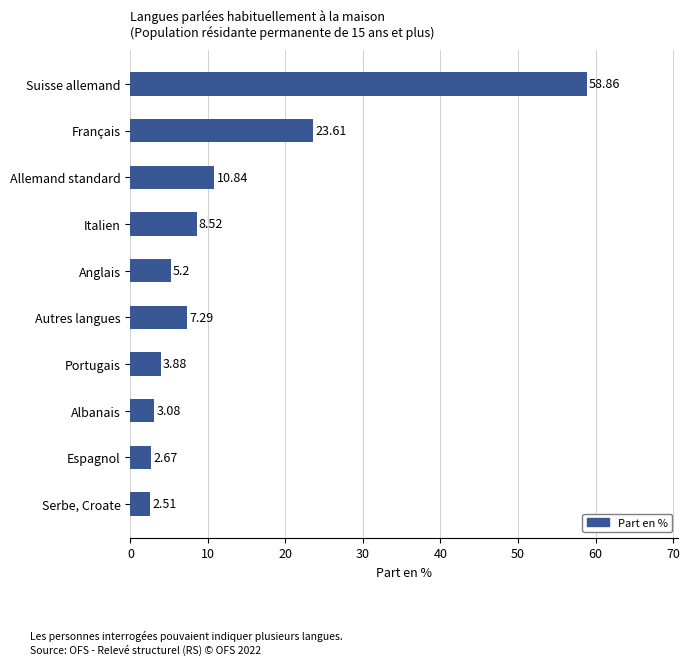

What is the label of the 1st bar from the bottom?

Serbe, Croate